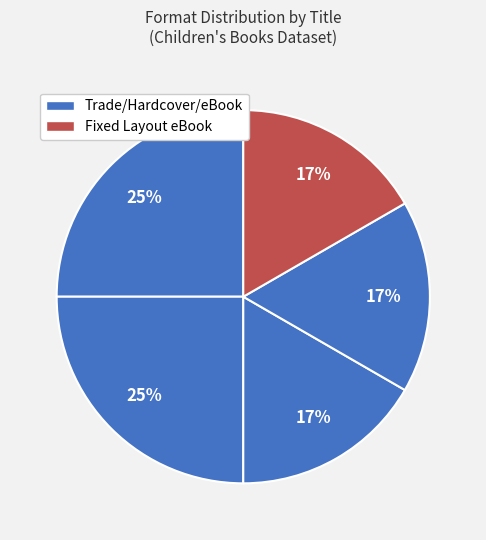

Count the number of slices in the pie.

5